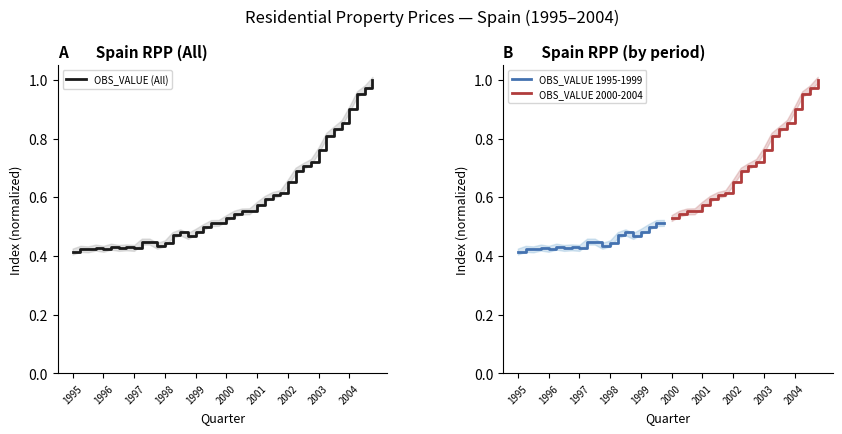

What is the label of the 21st point from the right?

1999-Q4